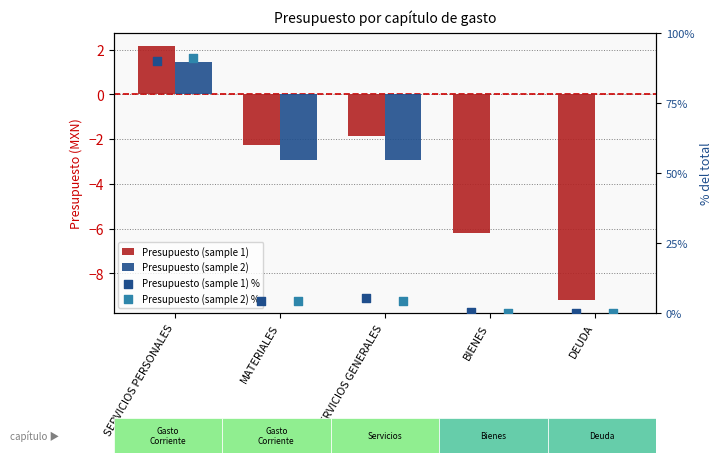

Which series contains the highest Y value?

Presupuesto (sample 2) %